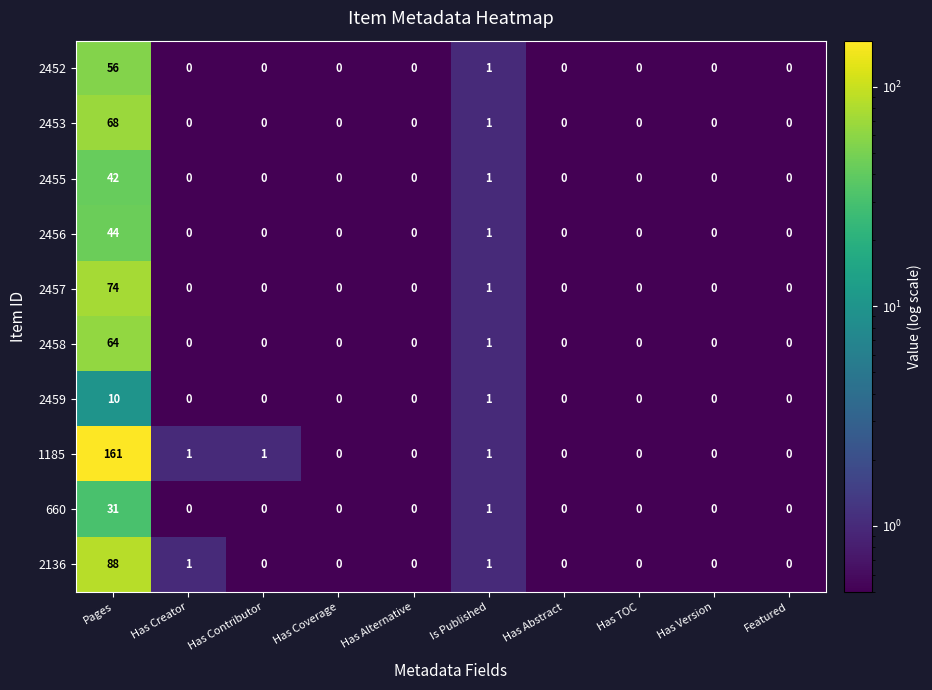

Is it true that 2456 equals 44 at Pages?

True